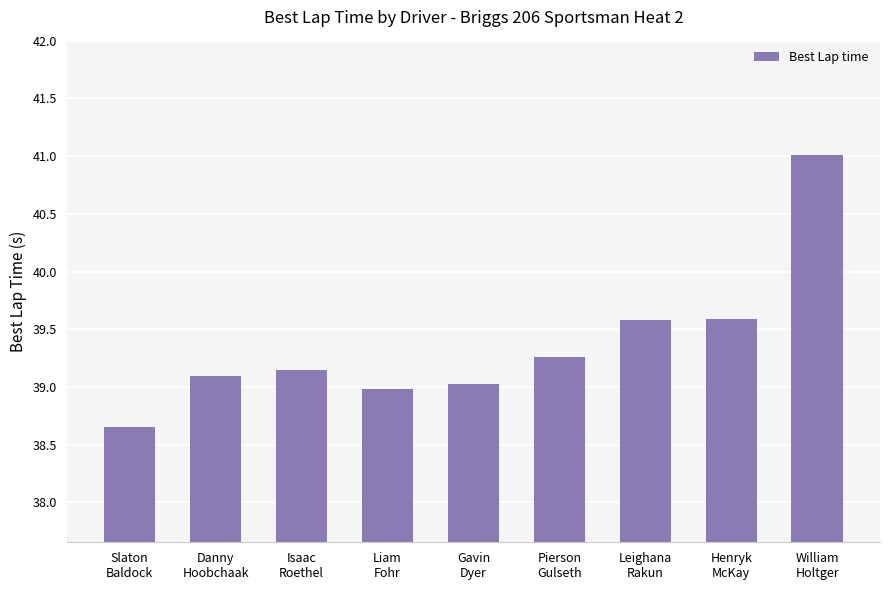

What is the value of the 7th bar from the left?

39.6